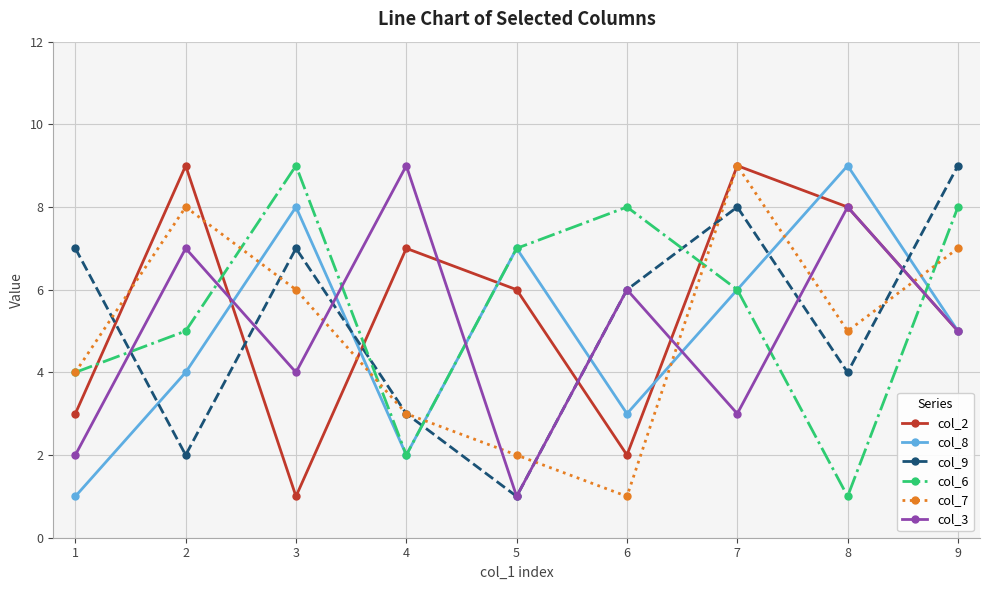

How many lines are shown in the chart?

6